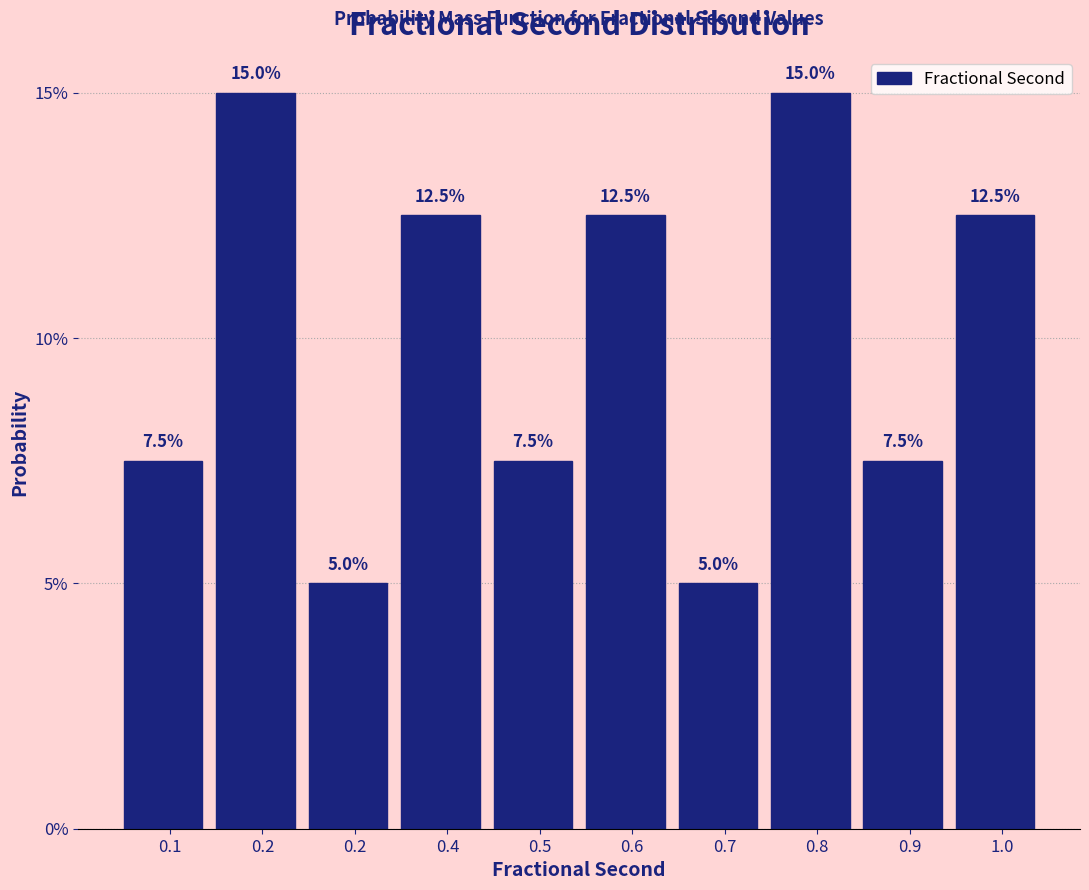

Are the bars horizontal?

No